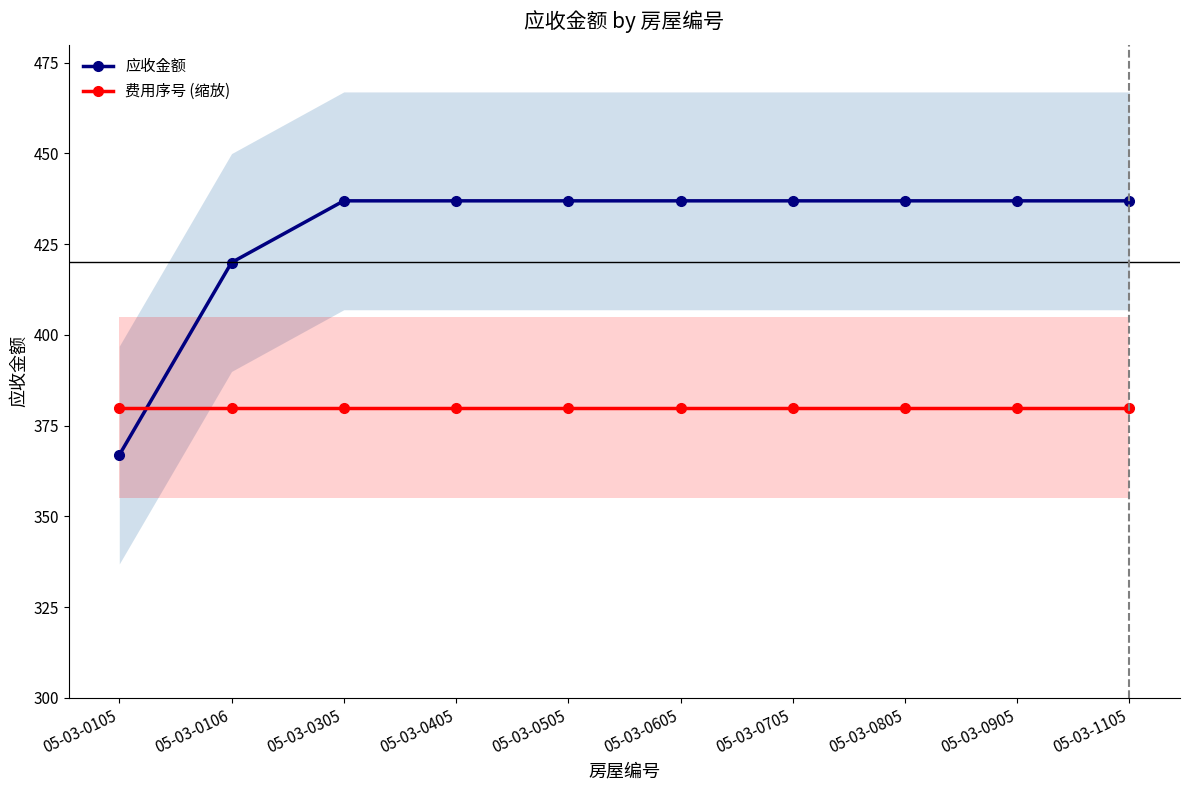

What is the total value across all series at 05-03-0405?

816.9